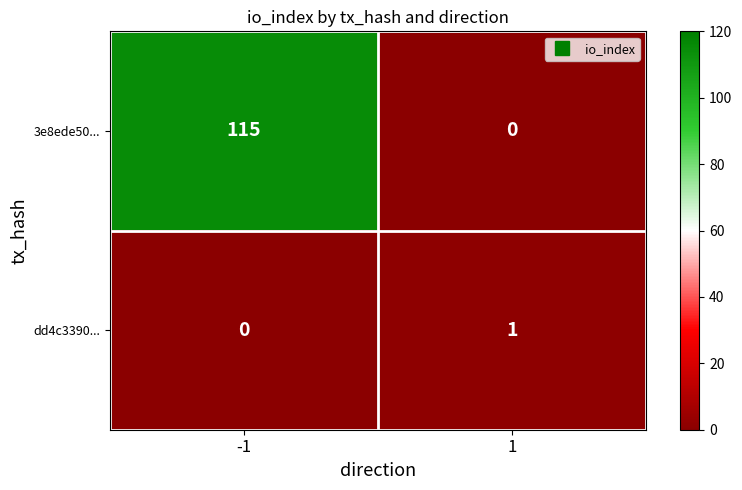

What is the total value across all series at 1?

1